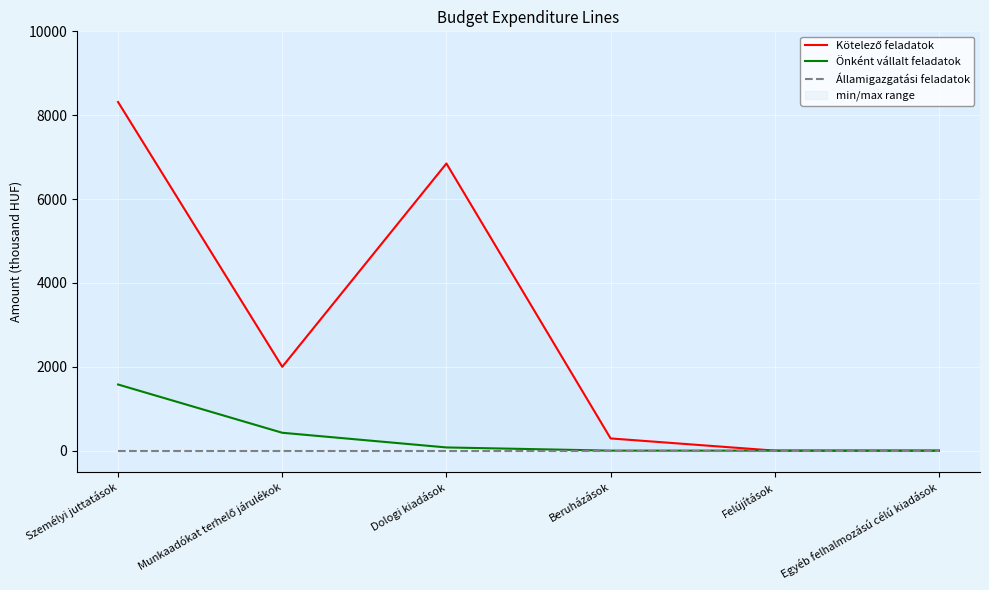

What is the difference between the maximum and minimum values in the Önként vállalt feladatok series?

1577